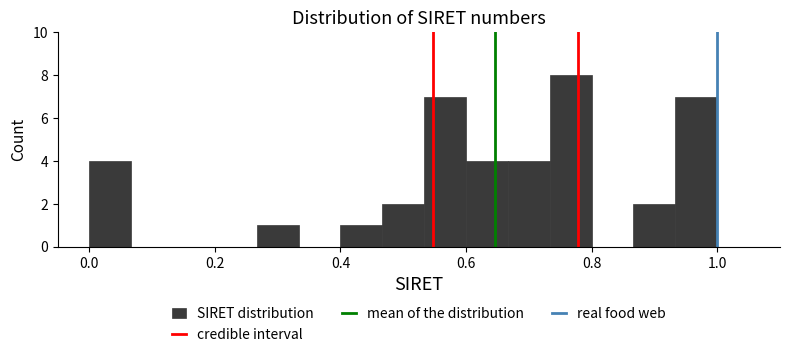

Read against the x-axis, roughly where is the centre of the tallest bar?

0.76